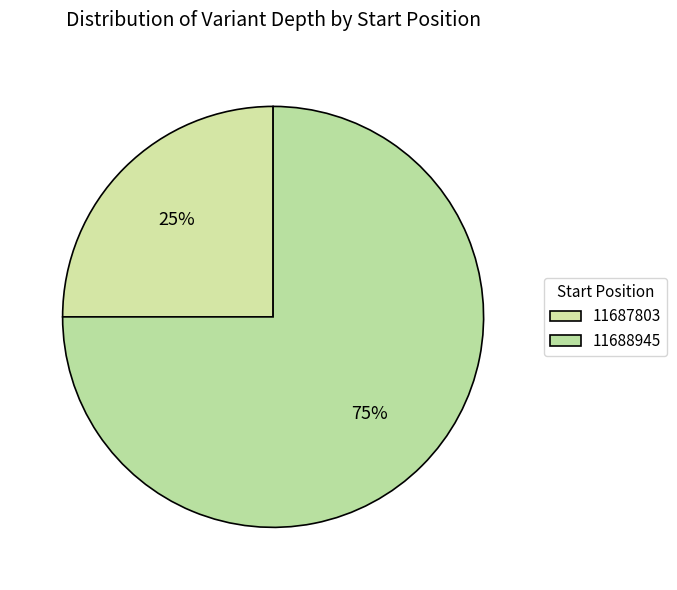

Is the sum of 11687803 and 11688945 greater than half?

Yes